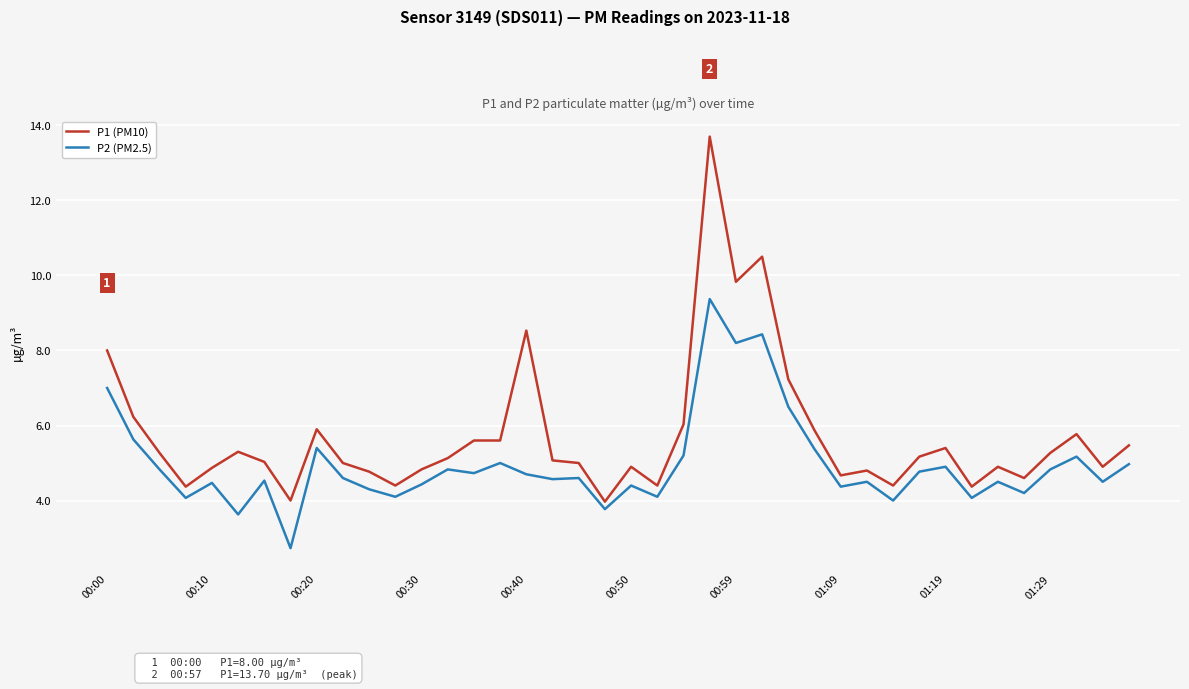

What are all the series names shown in the legend?

P1 (PM10), P2 (PM2.5)